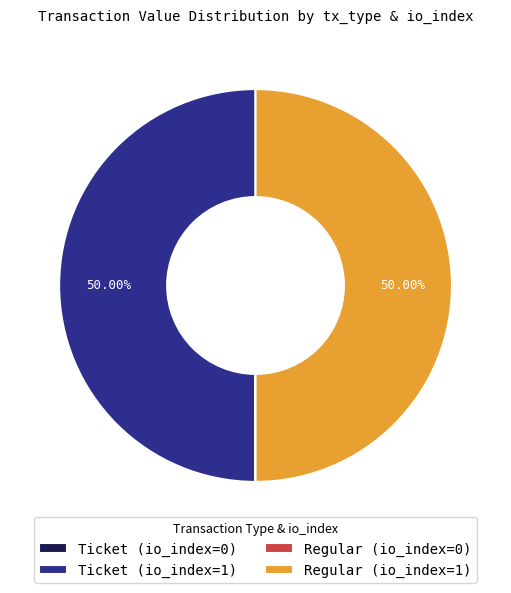

Is there a majority slice in this chart?

No